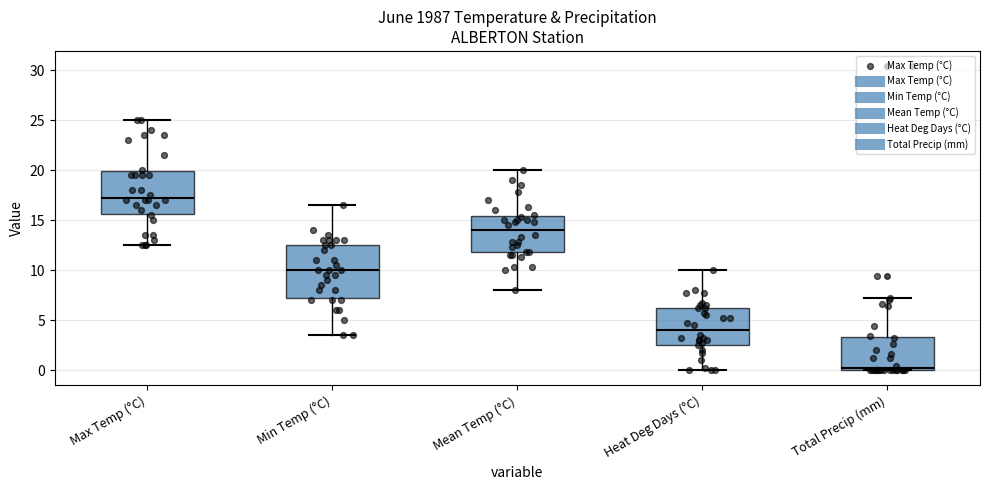

Where does the median line of the box for Max Temp (°C) sit on the y-axis? The values are not printed on the chart, so give them approximately, as read against the axis.

17.5